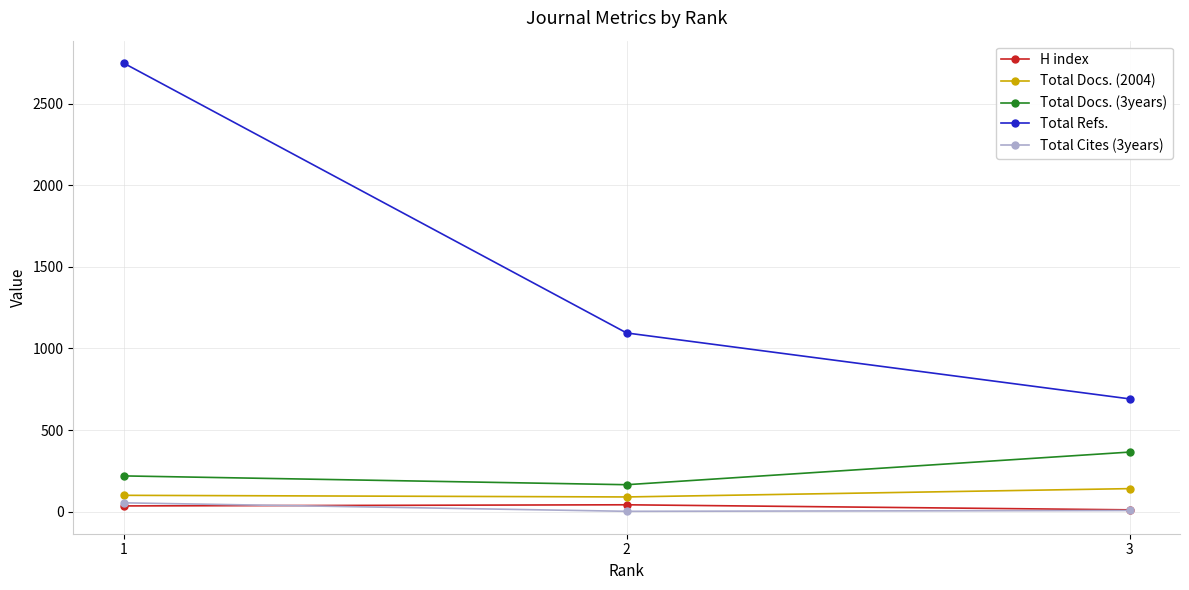

The Total Docs. (2004) series shows 100 at 1. True or false?

True